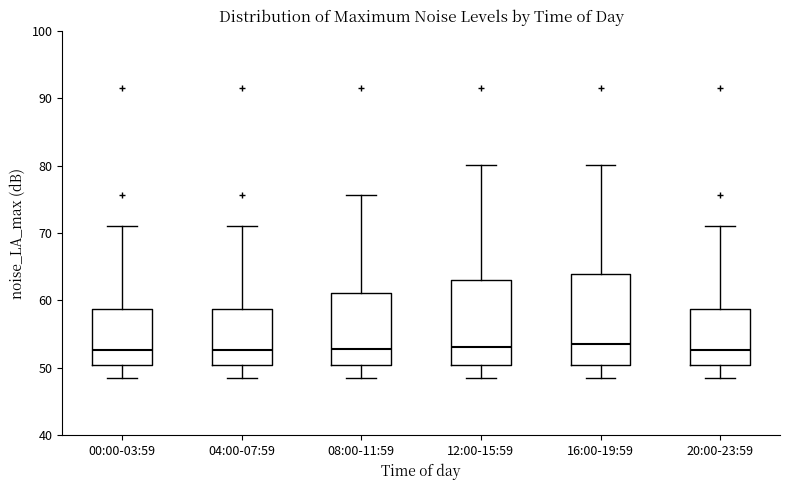

Where is the lower edge of the box for 04:00-07:59 on the y-axis? The values are not printed on the chart, so give them approximately, as read against the axis.

50